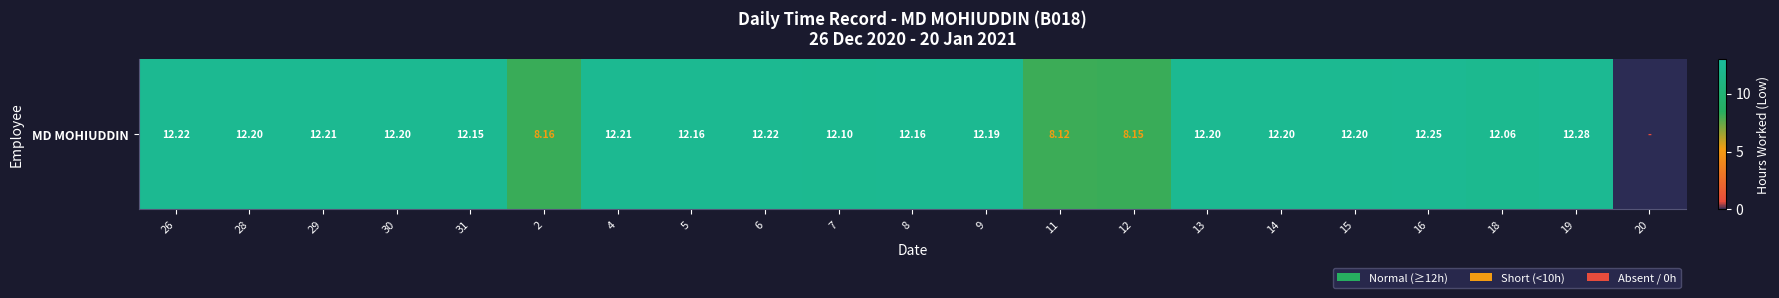

What is the approximate value at 18?

12.1